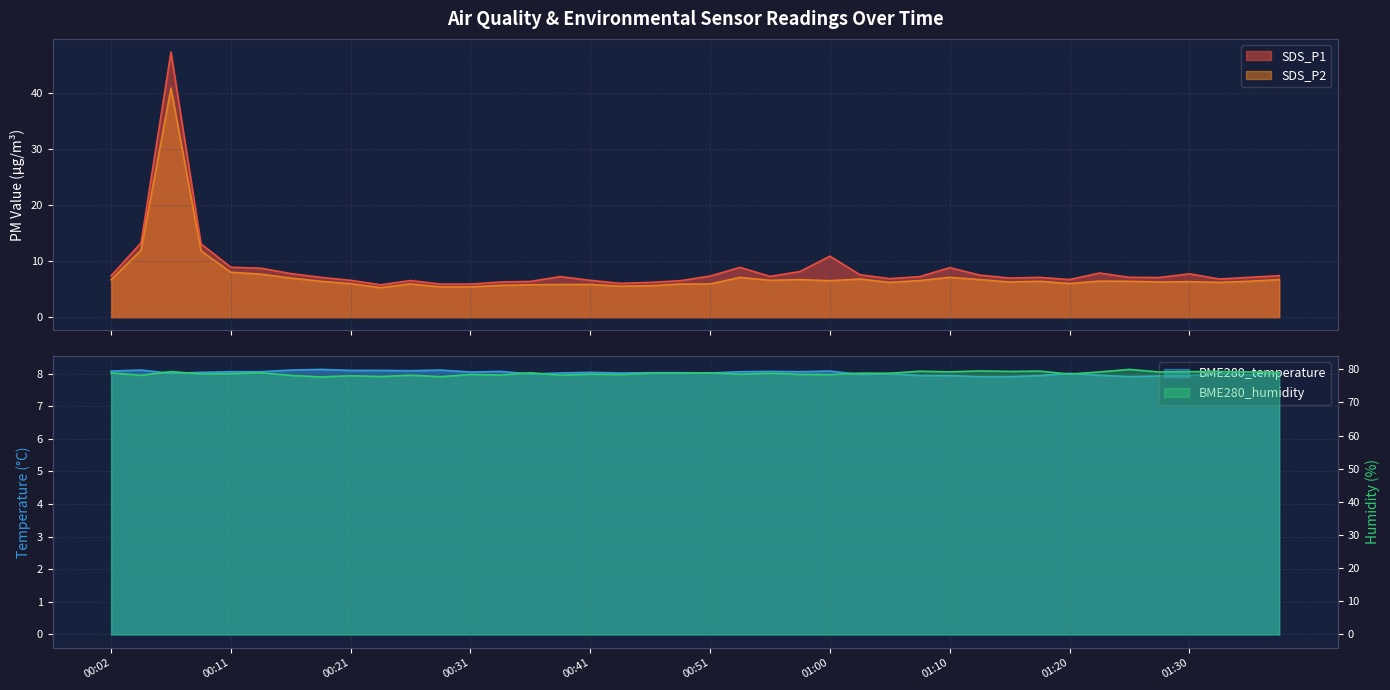

What is the difference between the BME280_temperature values at 01:27 and 00:21?

0.2